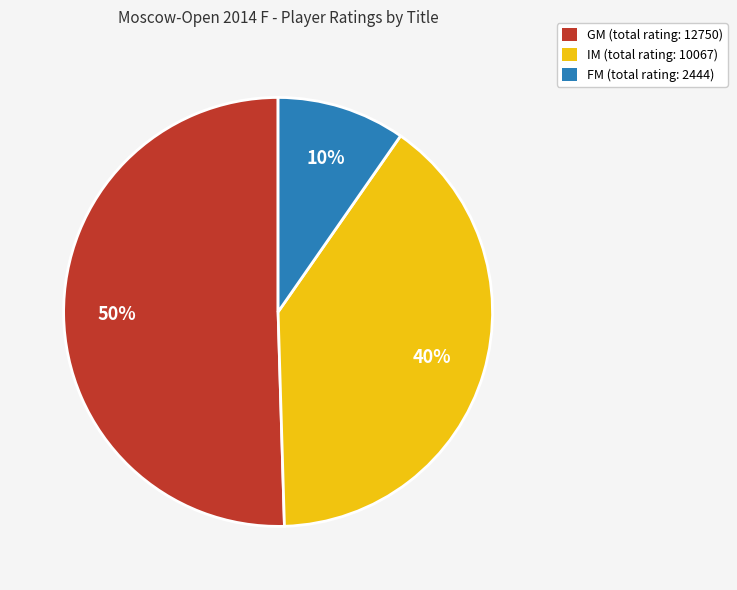

Rank the categories by value from lowest to highest.

FM (total rating: 2444), IM (total rating: 10067), GM (total rating: 12750)